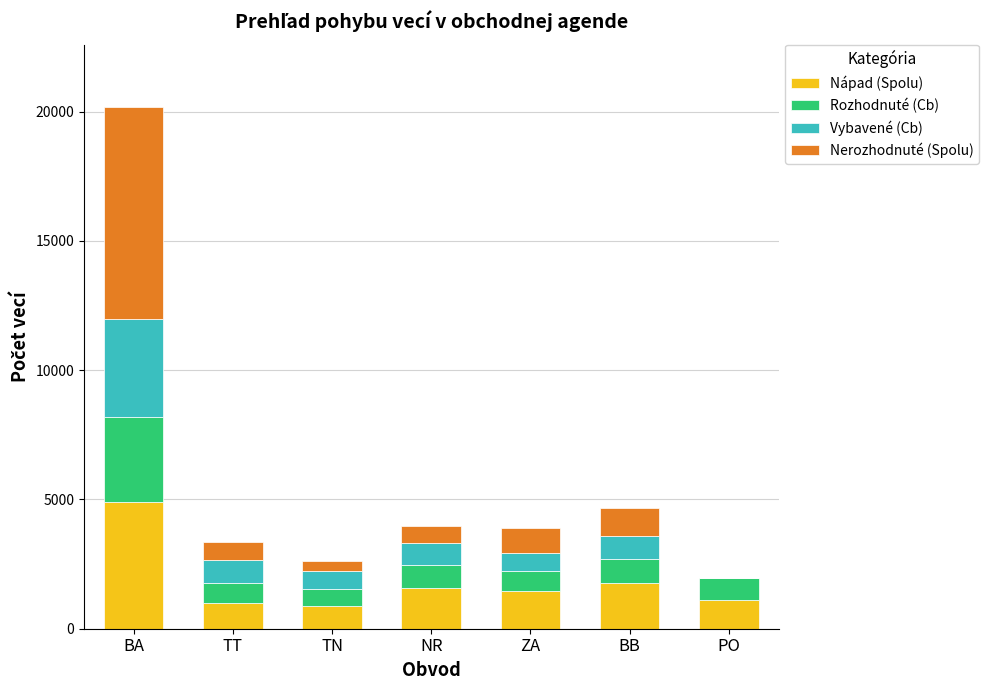

At which label does Nápad (Spolu) reach its peak?

BA